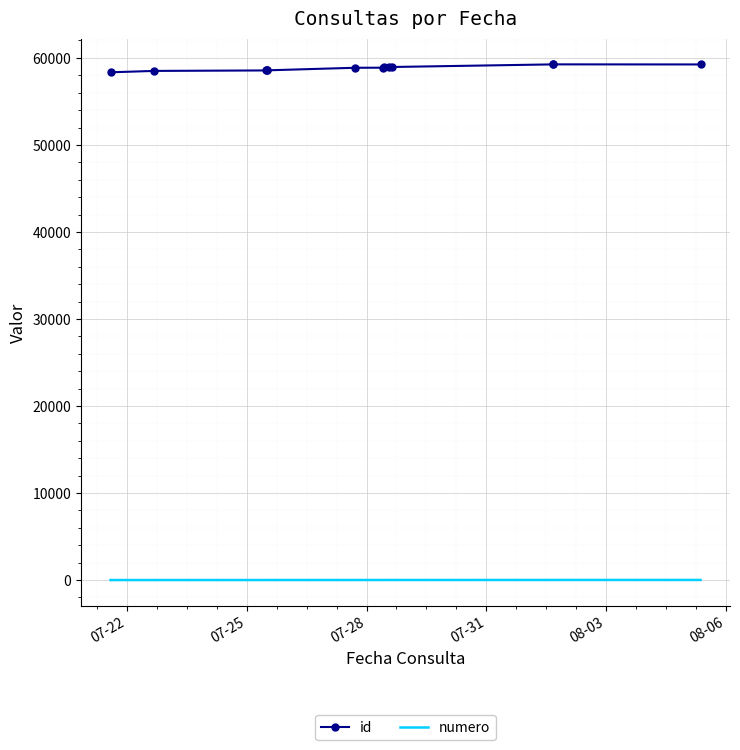

Which series has the widest spread of values?

id